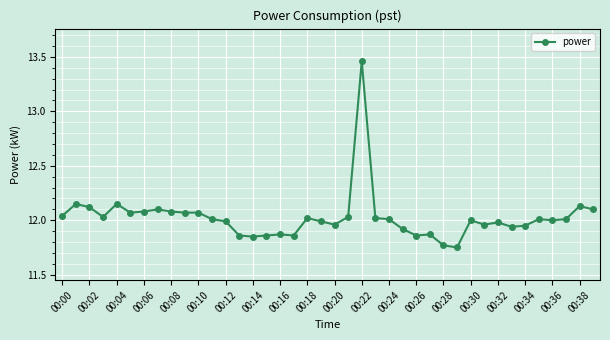

What is the difference between the maximum and minimum values?

1.7